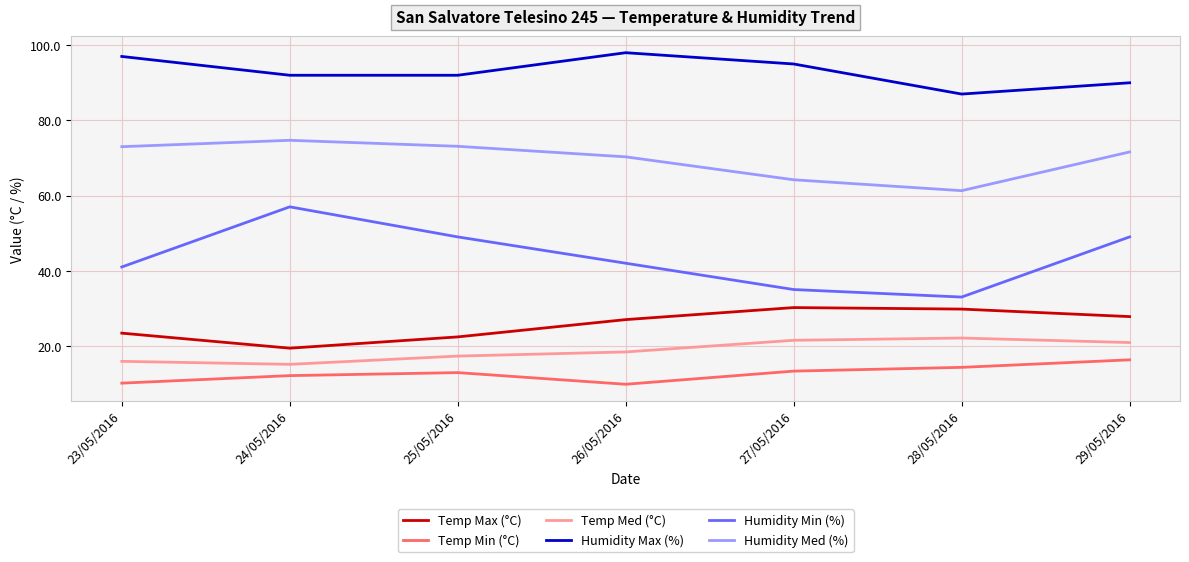

Which series changed the most between 25/05/2016 and 27/05/2016?

Humidity Min (%)